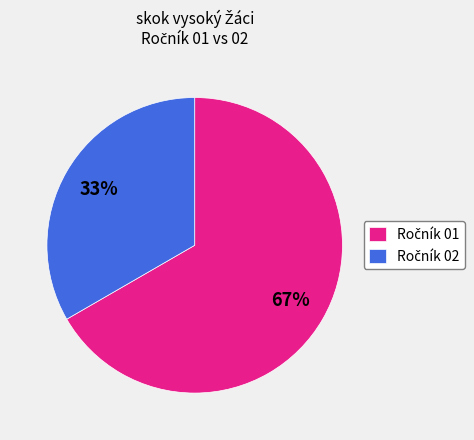

Is there a majority slice in this chart?

Yes